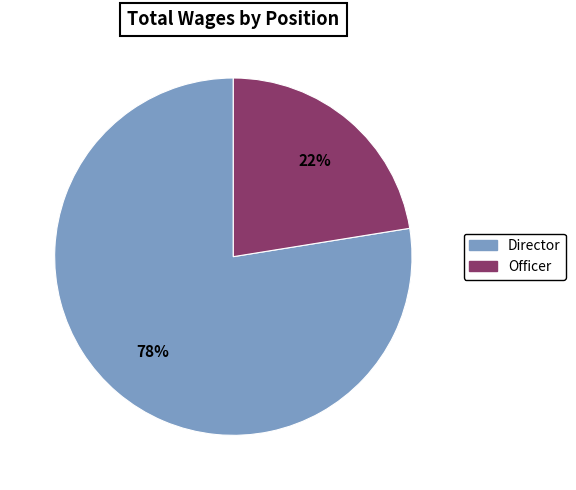

Count the number of slices in the pie.

2